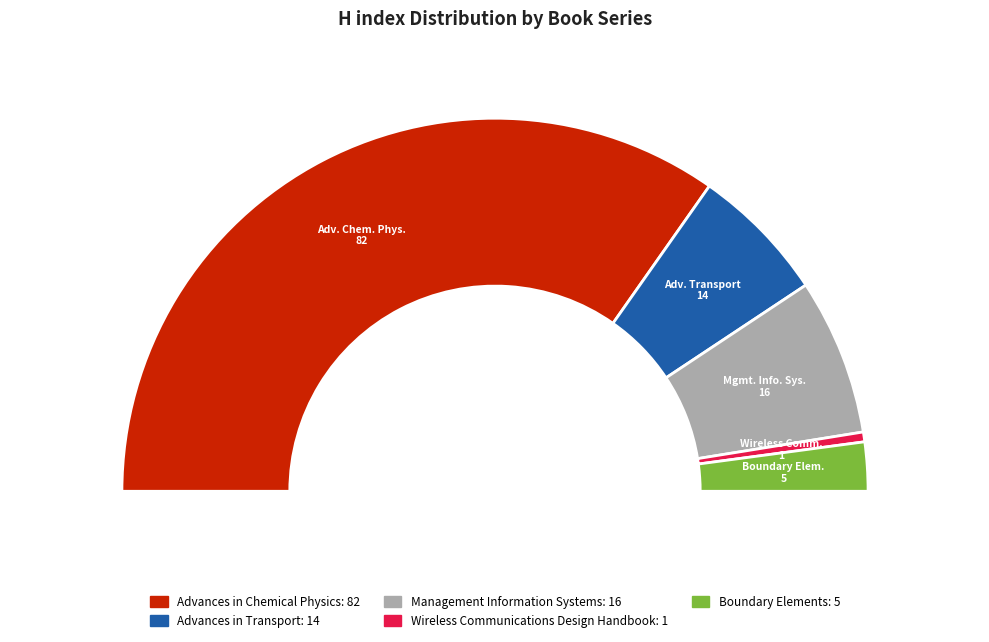

What is the majority slice?

Advances in Chemical Physics